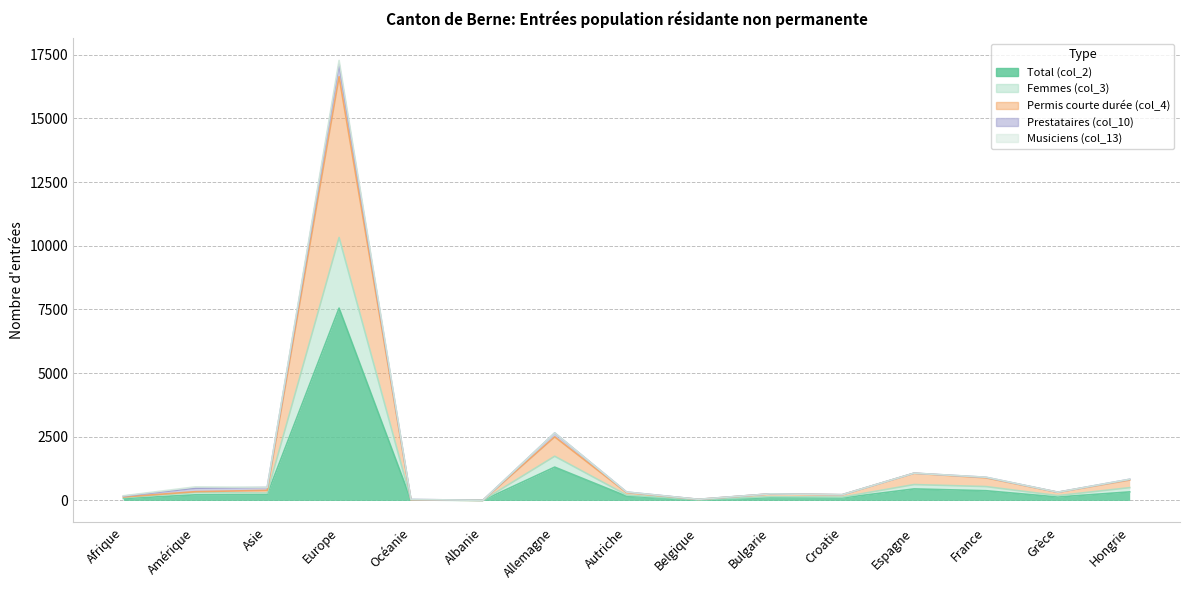

What position from the left is Amérique?

2